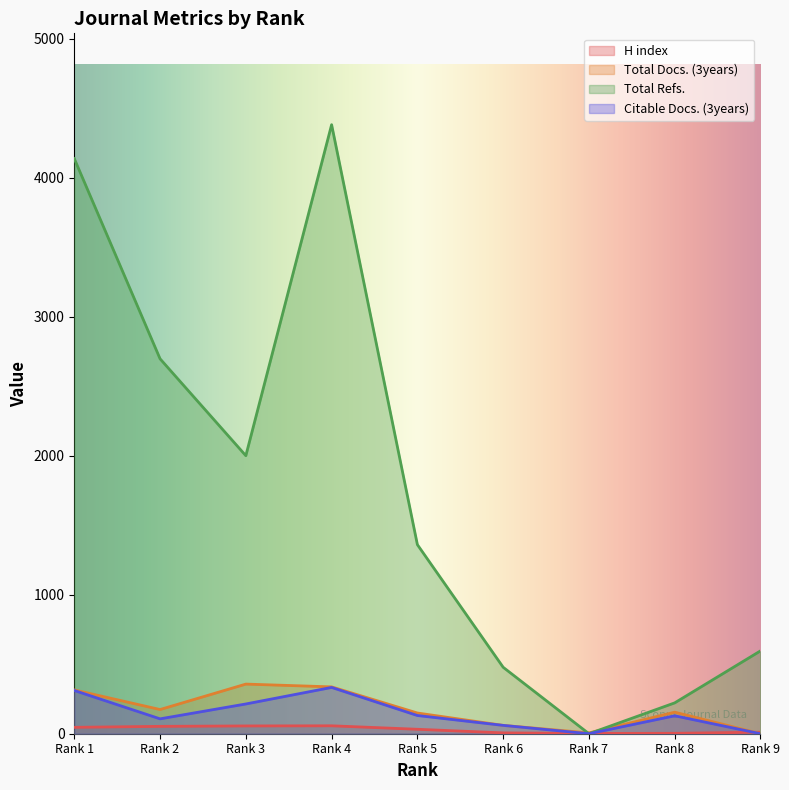

Reading left to right, what are all the values shown in this chart?

H index: Rank 1=46	Rank 2=53	Rank 3=56	Rank 4=57	Rank 5=32	Rank 6=6	Rank 7=2	Rank 8=3	Rank 9=11
Total Docs. (3years): Rank 1=315	Rank 2=174	Rank 3=357	Rank 4=337	Rank 5=149	Rank 6=60	Rank 7=6	Rank 8=155	Rank 9=0
Total Refs.: Rank 1=4137	Rank 2=2697	Rank 3=2000	Rank 4=4381	Rank 5=1360	Rank 6=478	Rank 7=0	Rank 8=222	Rank 9=596
Citable Docs. (3years): Rank 1=311	Rank 2=107	Rank 3=214	Rank 4=333	Rank 5=131	Rank 6=60	Rank 7=0	Rank 8=129	Rank 9=0